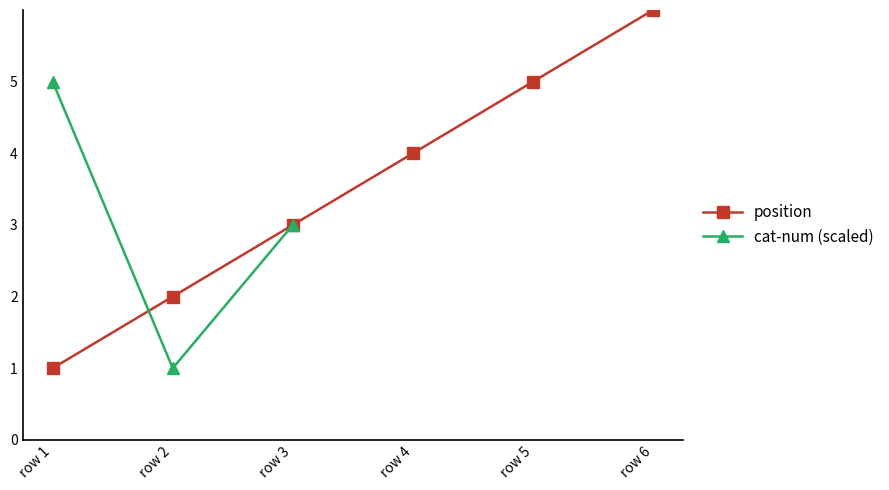

The chart shows a value of 2 at row 2. True or false?

True